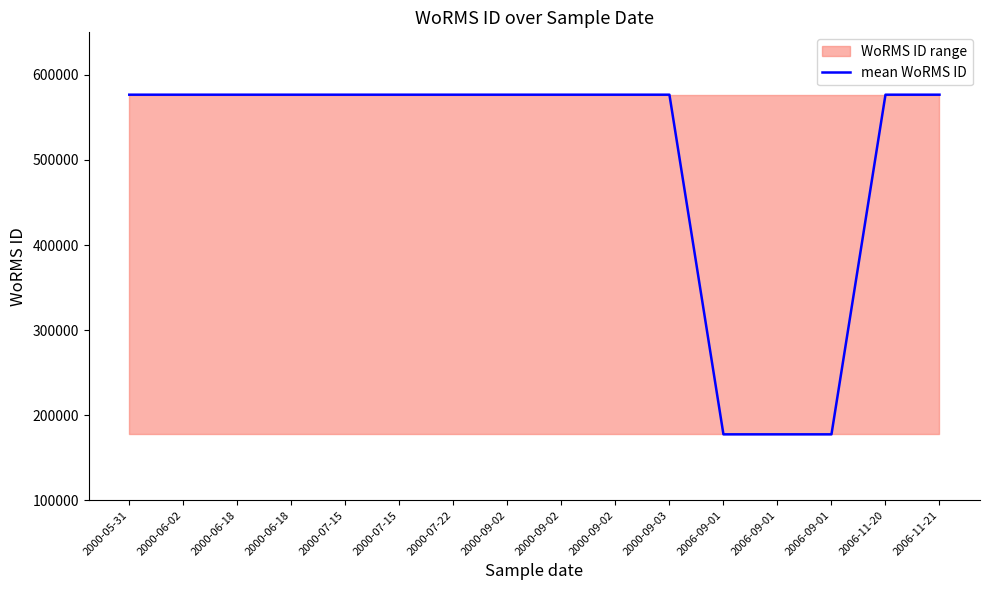

What is the label of the 16th point from the left?

2006-11-21